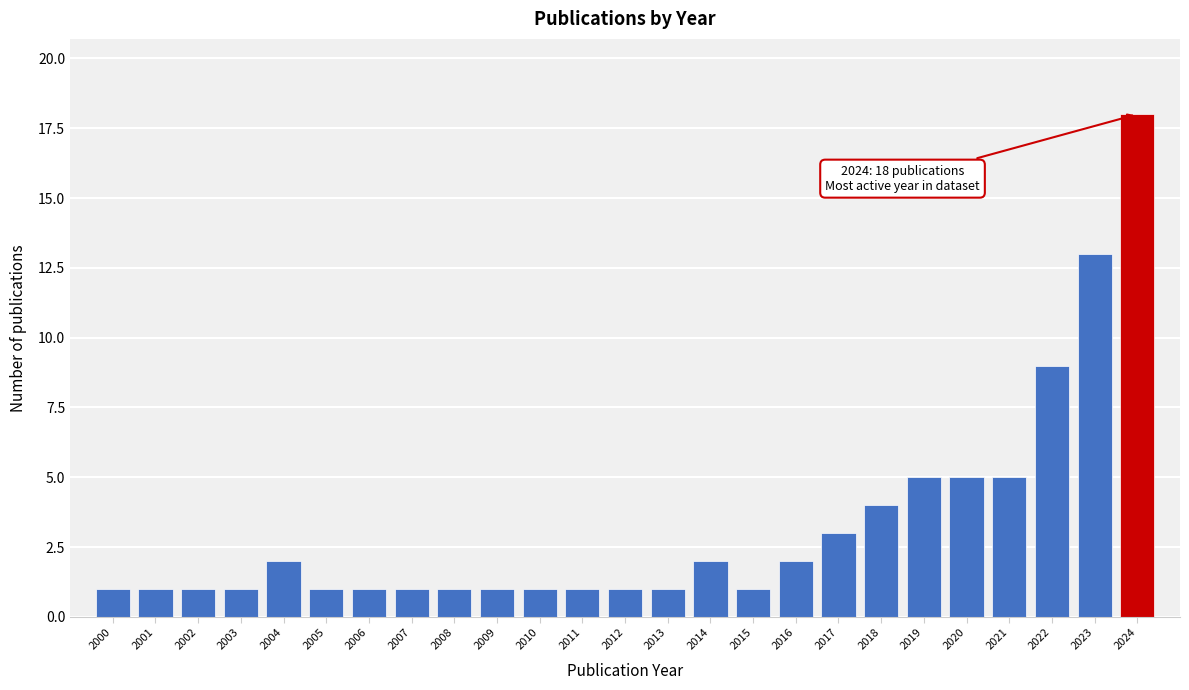

Reading left to right, list all the values displayed in this chart.

1	1	1	1	2	1	1	1	1	1	1	1	1	1	2	1	2	3	4	5	5	5	9	13	18